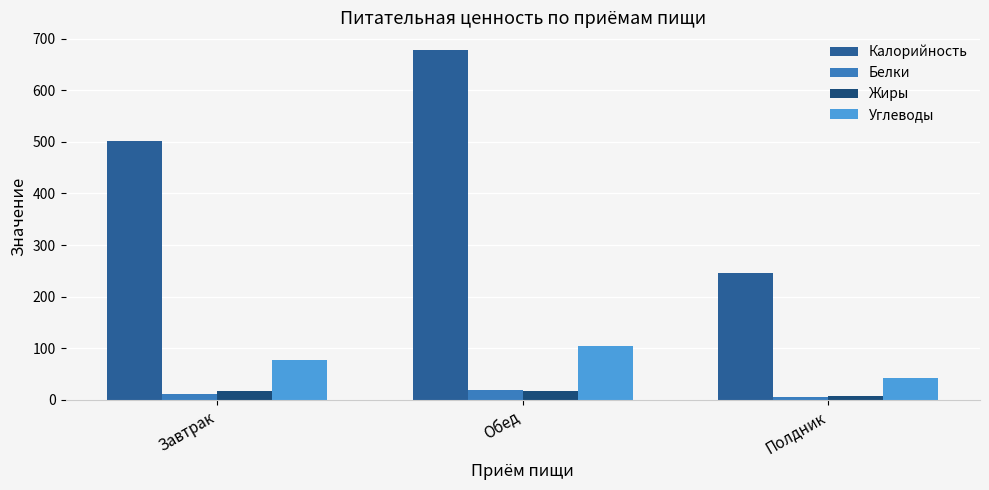

What is the approximate value of Углеводы at Завтрак?

77.7